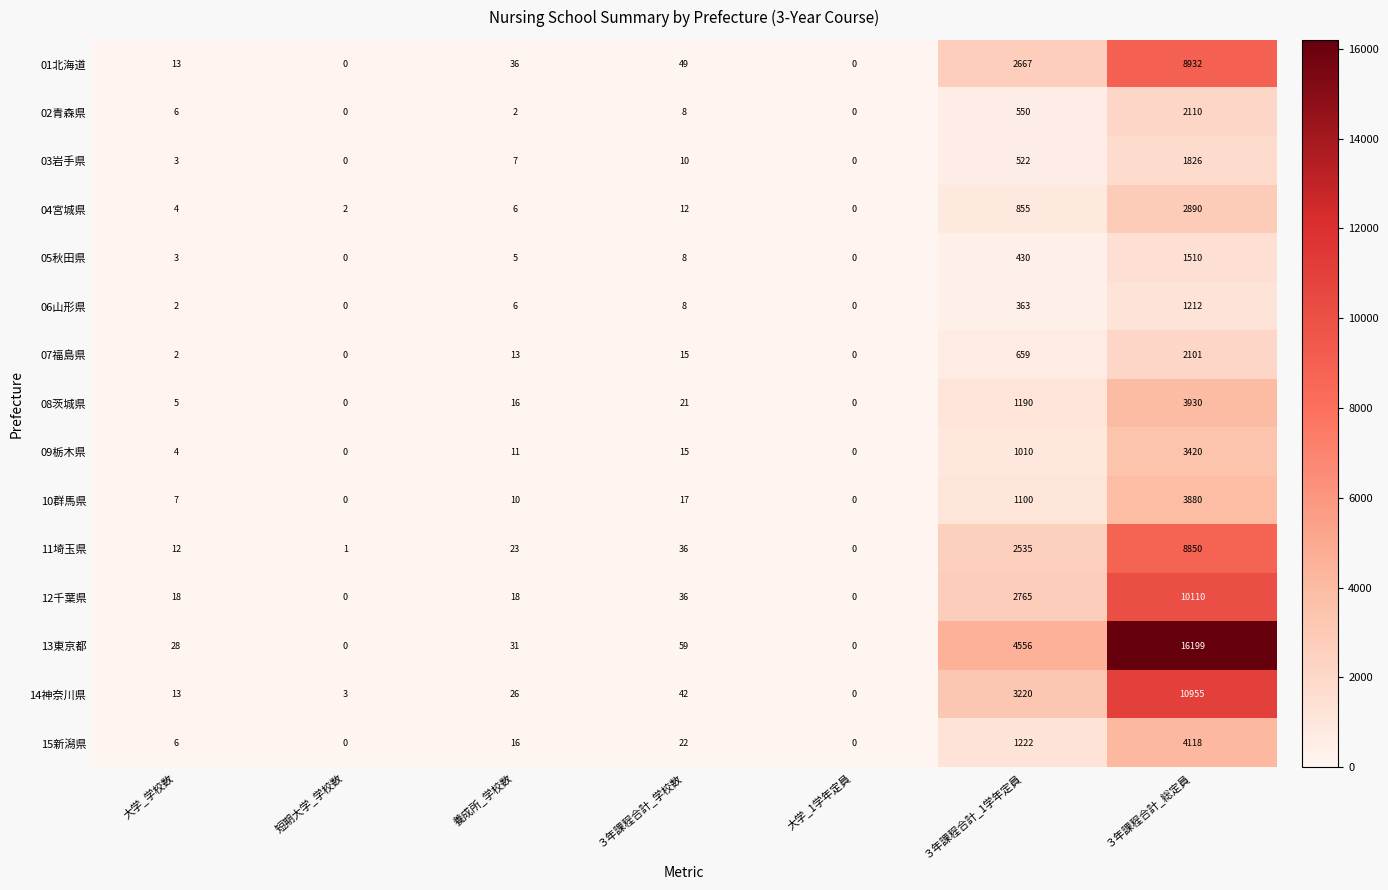

At which category is the sum across all series the highest?

３年課程合計_総定員